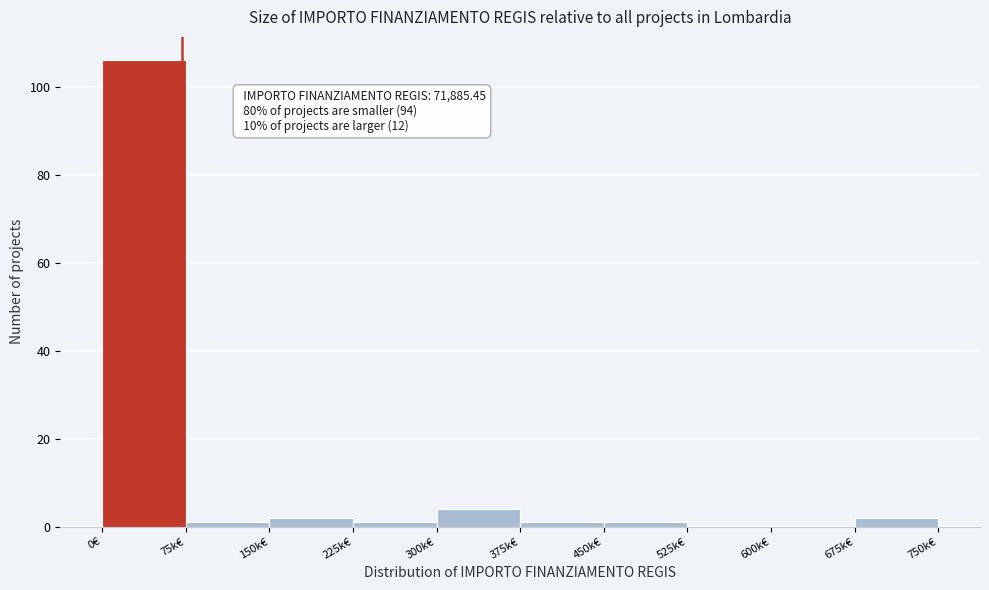

Reading left to right, extract all data points from this chart.

0€=106	75k€=1	150k€=2	225k€=1	300k€=4	375k€=1	450k€=1	525k€=0	600k€=0	675k€=2